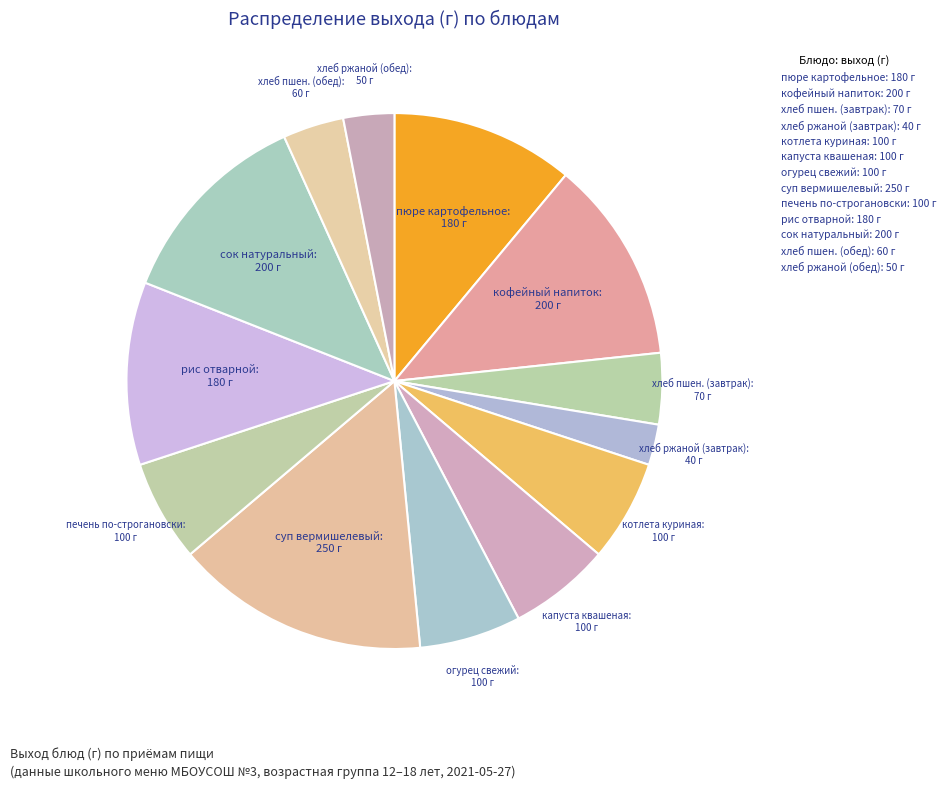

How many segments does this pie chart have?

13